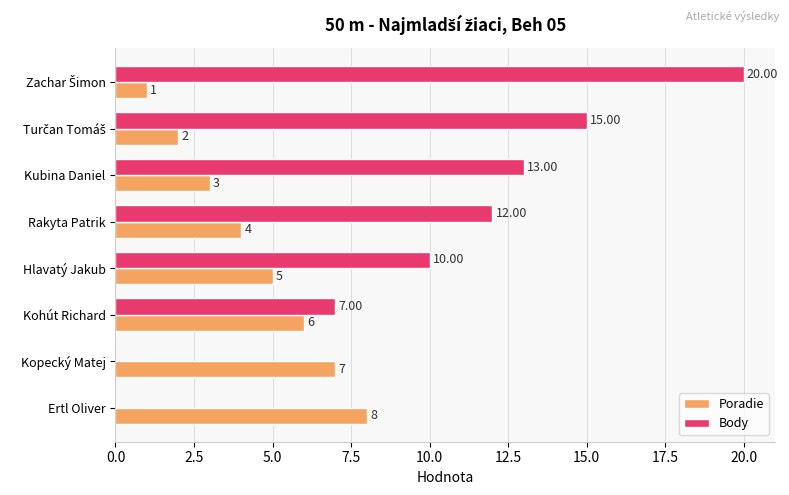

How many distinct data groups are displayed?

2